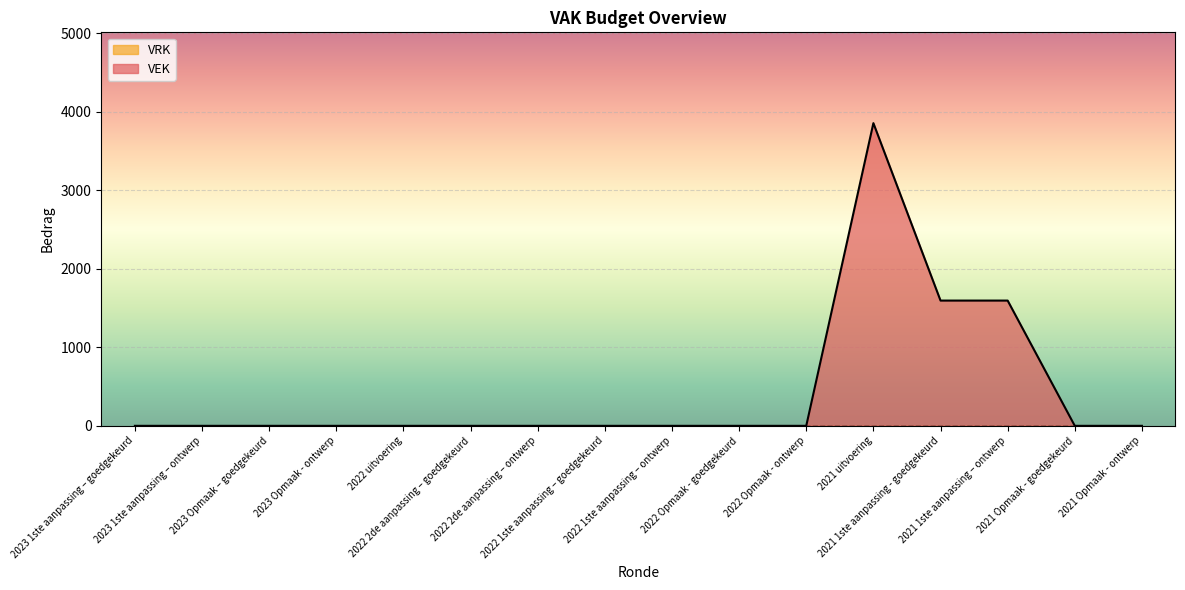

How many points are higher than both their immediate neighbors (excluding endpoints)?

1